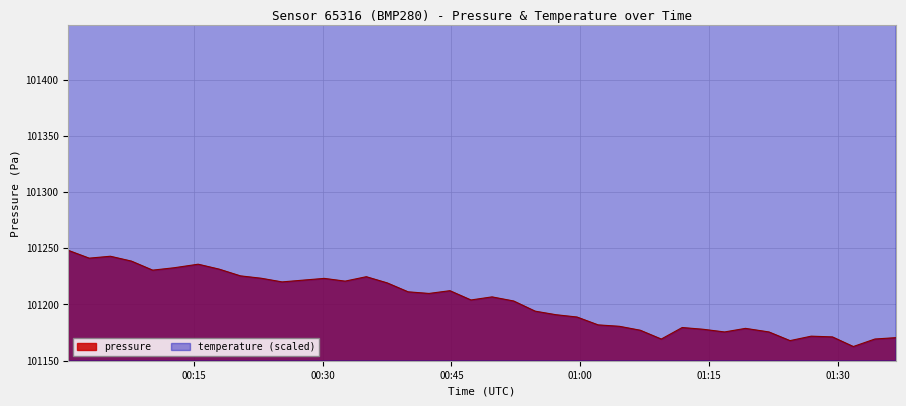

How many interior local valleys does the pressure series have?

10